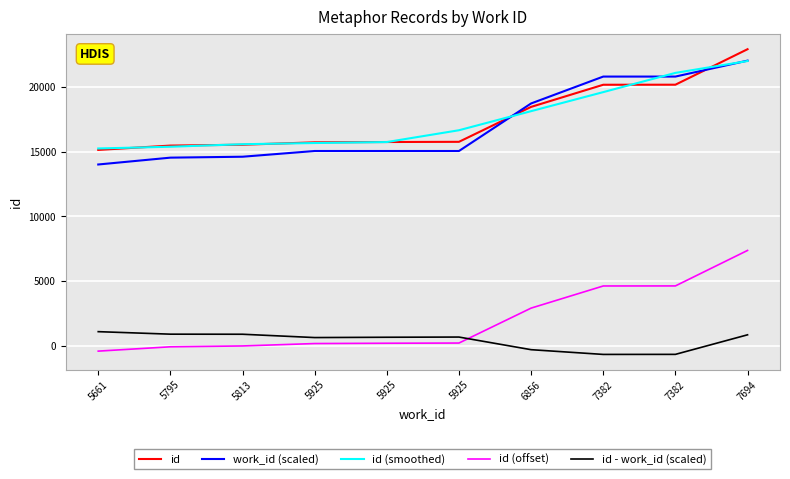

What is the difference between the id (offset) values at 5813 and 5925?

185.0